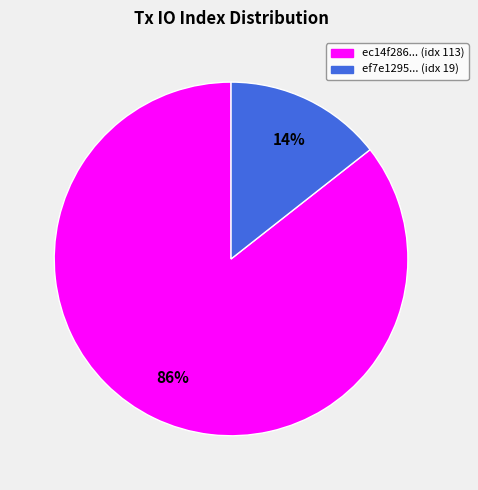

To the nearest percent, what is the average slice percentage?

50%